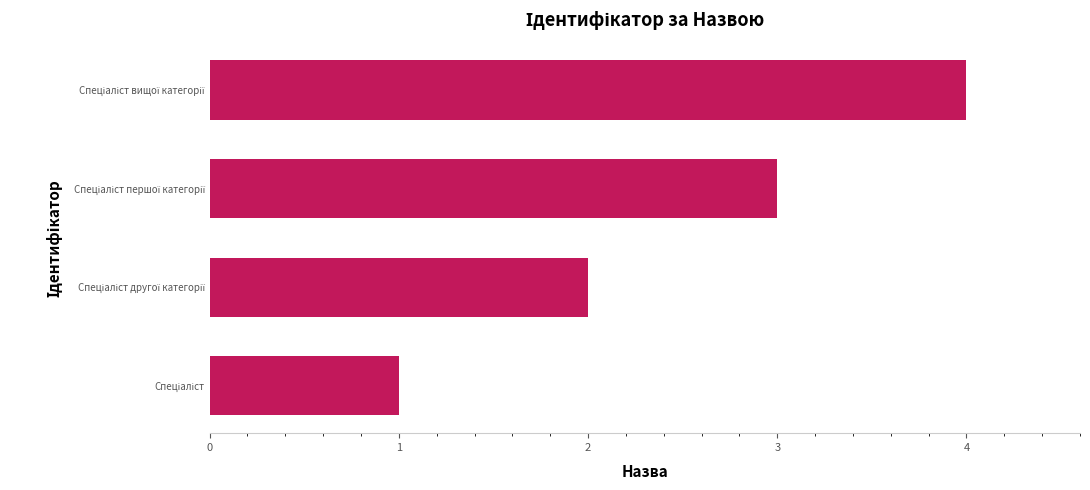

What is the difference between the maximum and minimum values?

3